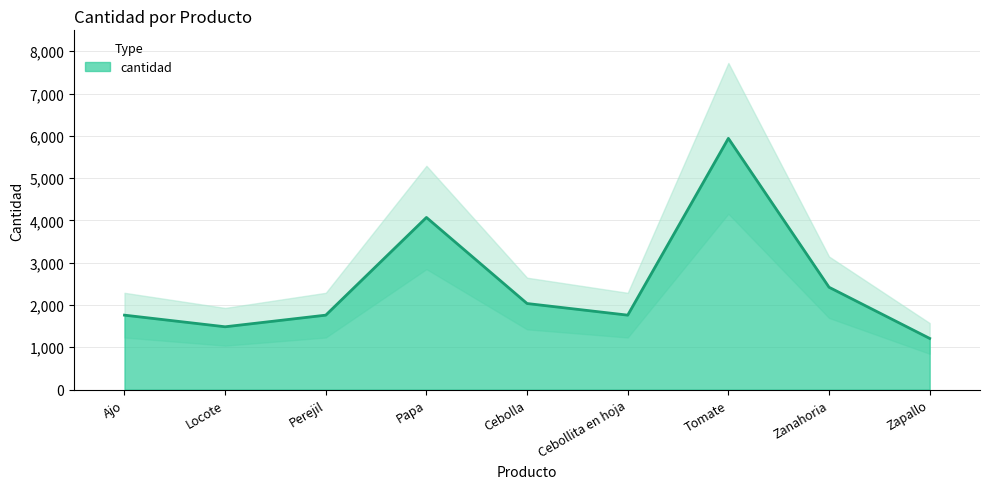

What is the label of the 8th point from the right?

Locote